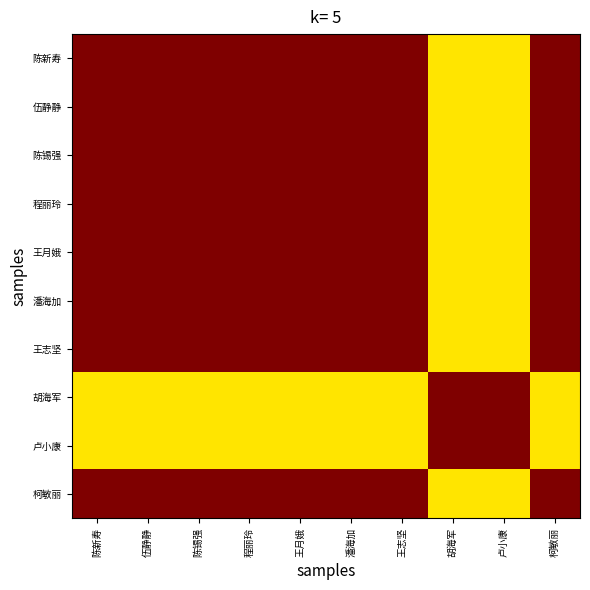

At which category is the sum across all series the highest?

陈新寿